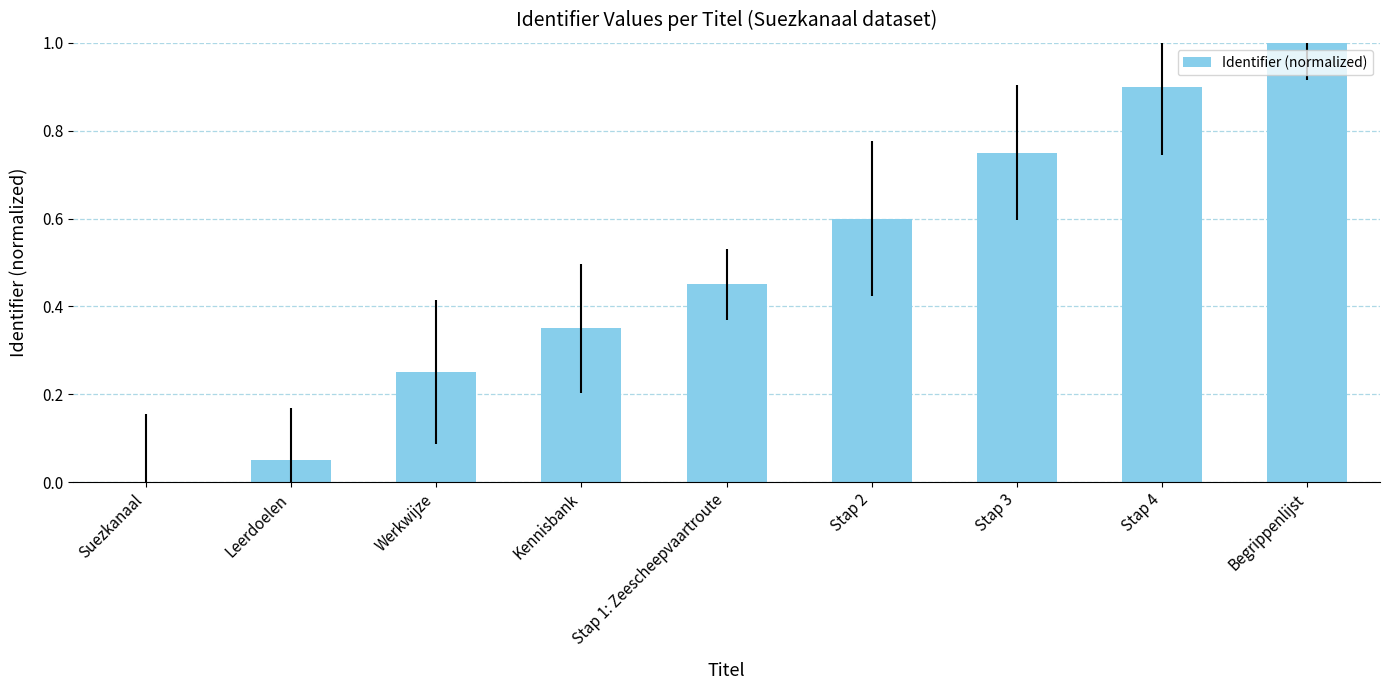

The value at Suezkanaal is 0.5. True or false?

False